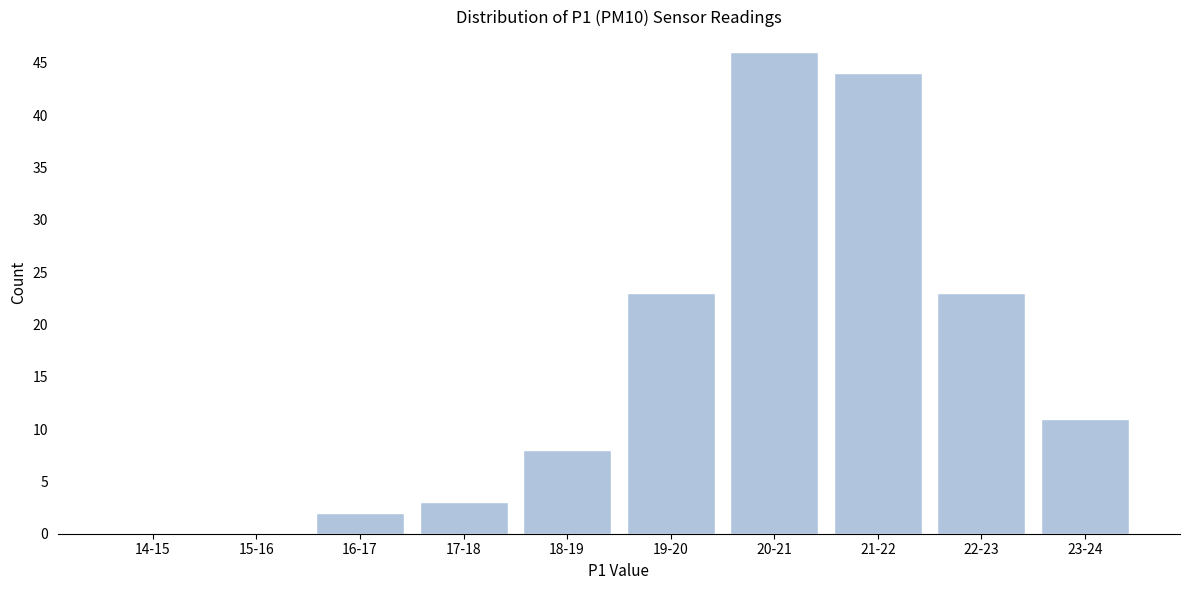

Reading left to right, list all the values displayed in this chart.

14-15=0	15-16=0	16-17=2	17-18=3	18-19=8	19-20=23	20-21=46	21-22=44	22-23=23	23-24=11